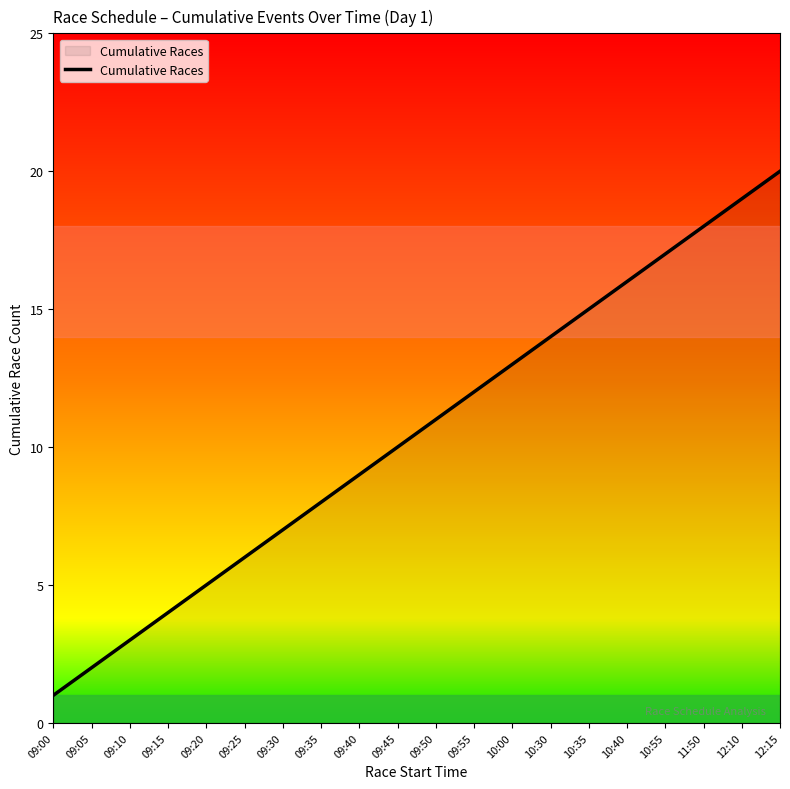

What position from the right is 10:00?

8